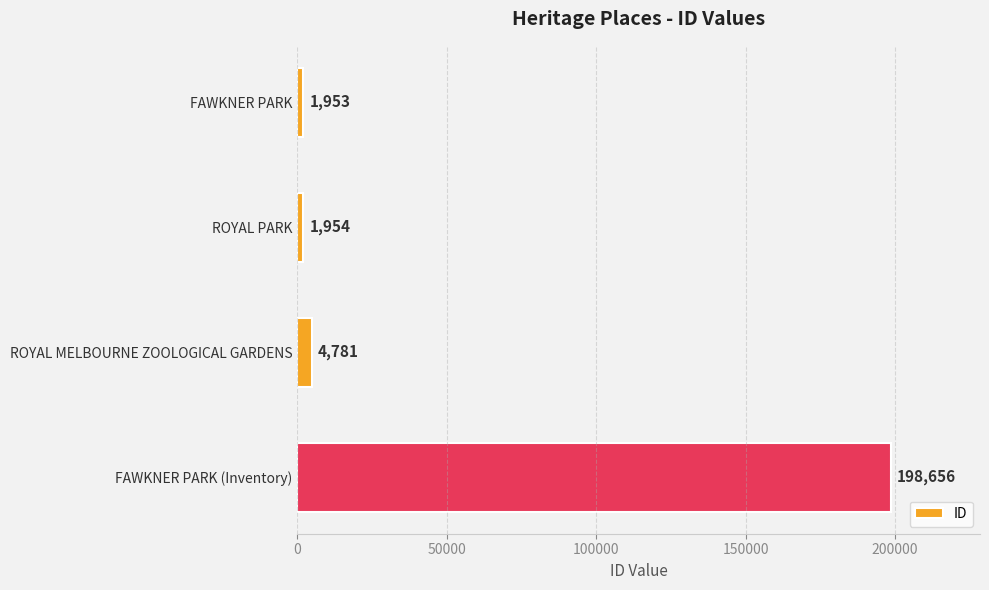

Rank the categories by value from lowest to highest.

FAWKNER PARK, ROYAL PARK, ROYAL MELBOURNE ZOOLOGICAL GARDENS, FAWKNER PARK (Inventory)